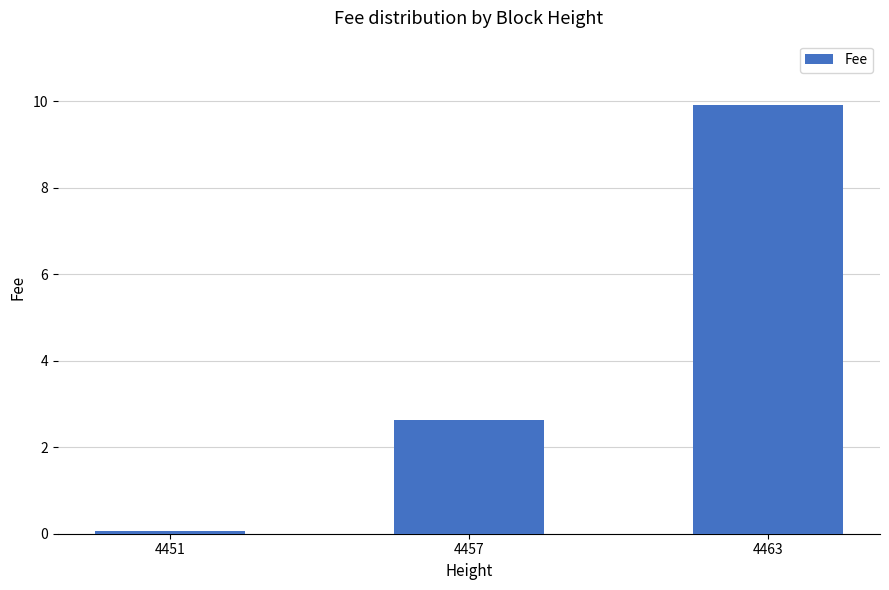

What is the value of the 1st bar from the left?

0.1